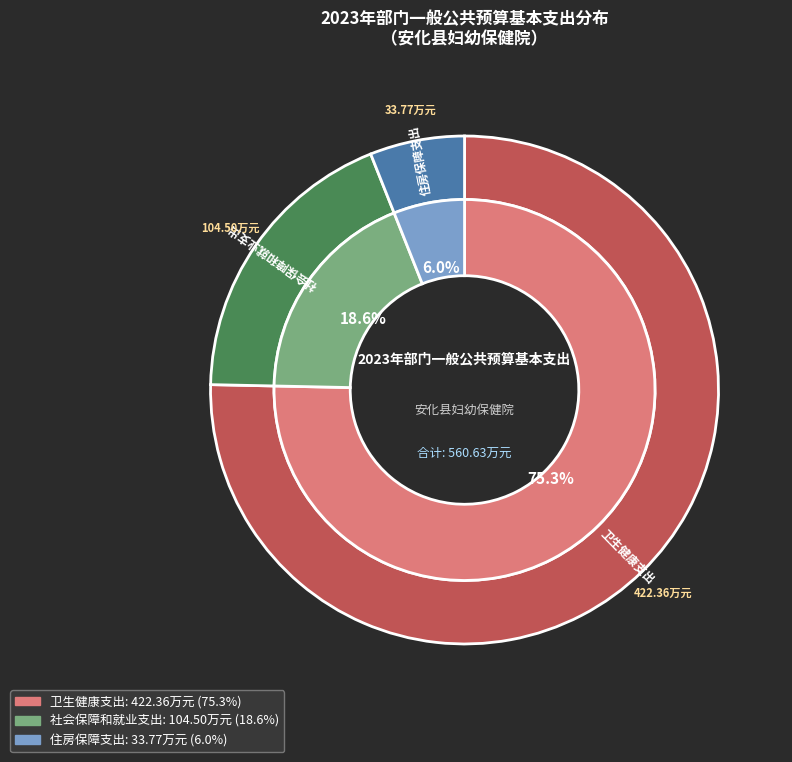

What percentage is NOT represented by 卫生健康支出?

24.7%